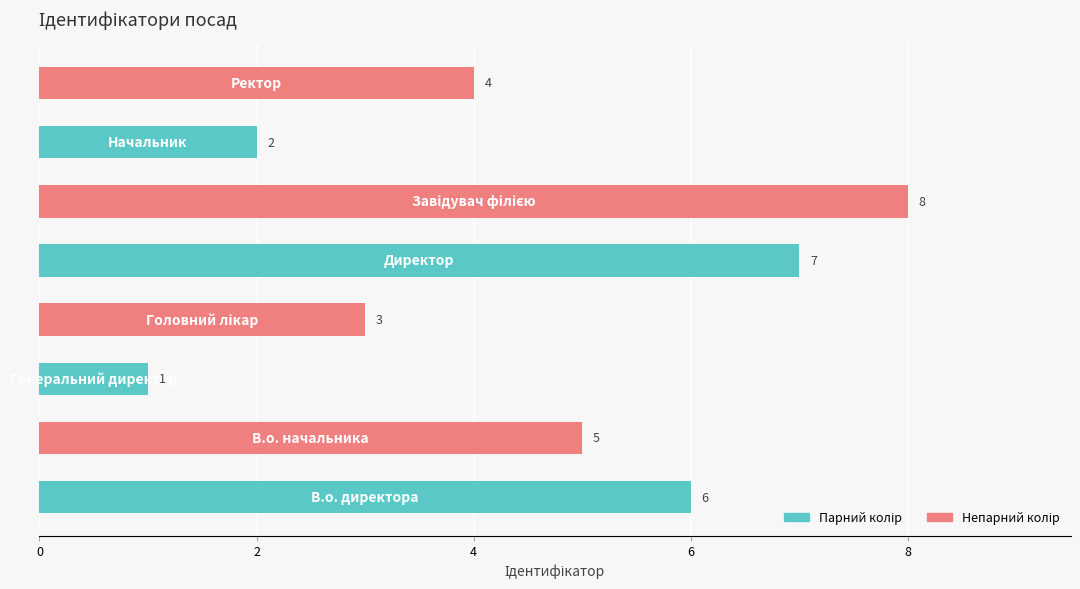

How many categories are shown in the chart?

8